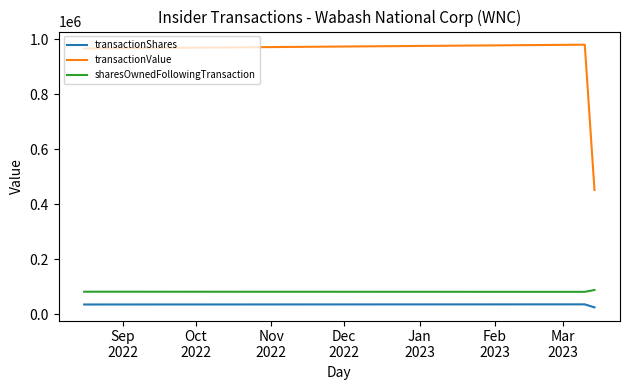

Rank the series by their maximum value, from lowest to highest.

transactionShares, sharesOwnedFollowingTransaction, transactionValue